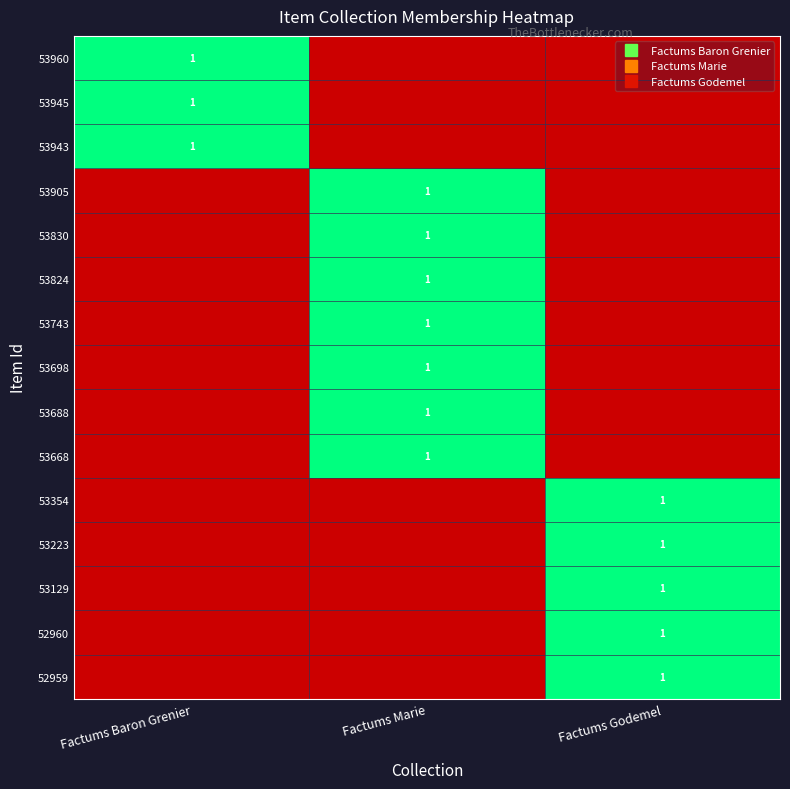

At how many categories does at least one series exceed 0?

3